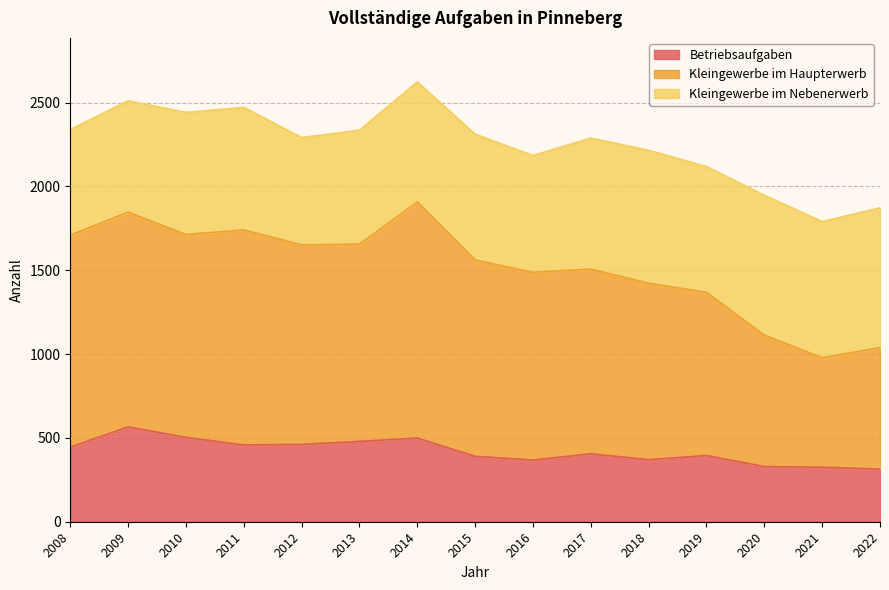

The Betriebsaufgaben series shows 230 at 2012. True or false?

False